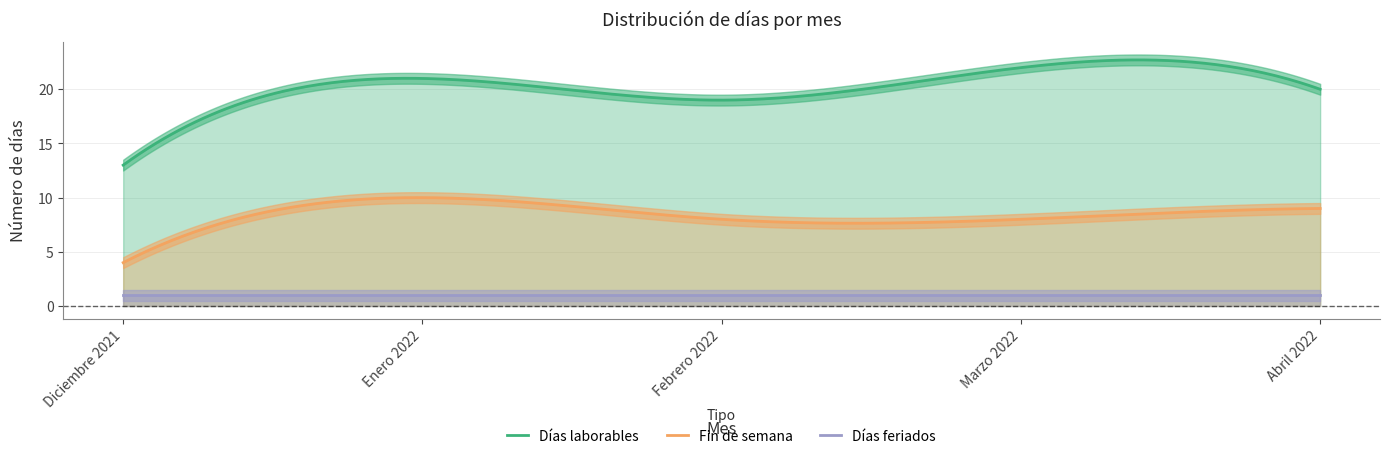

In Fin de semana, how many points are higher than both neighbors (excluding endpoints)?

1